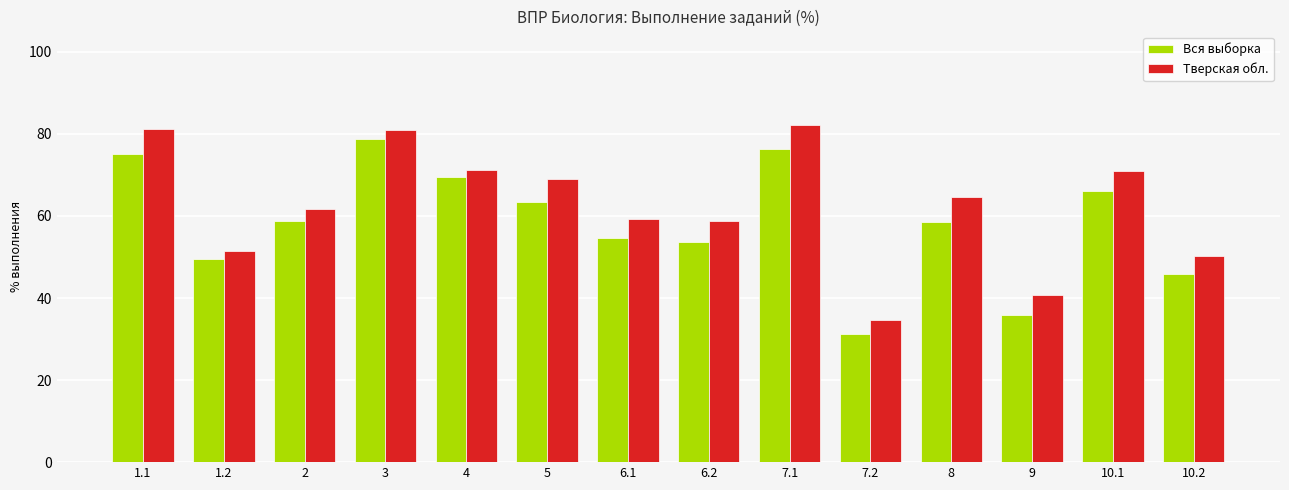

How many groups of bars are there?

14